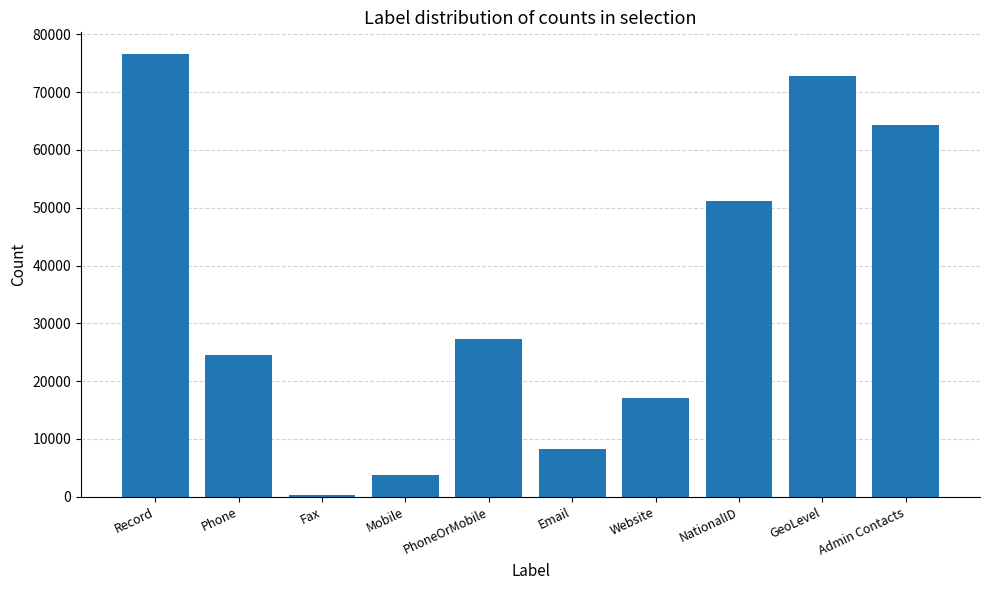

What is the difference between the values at Phone and Record?

51904